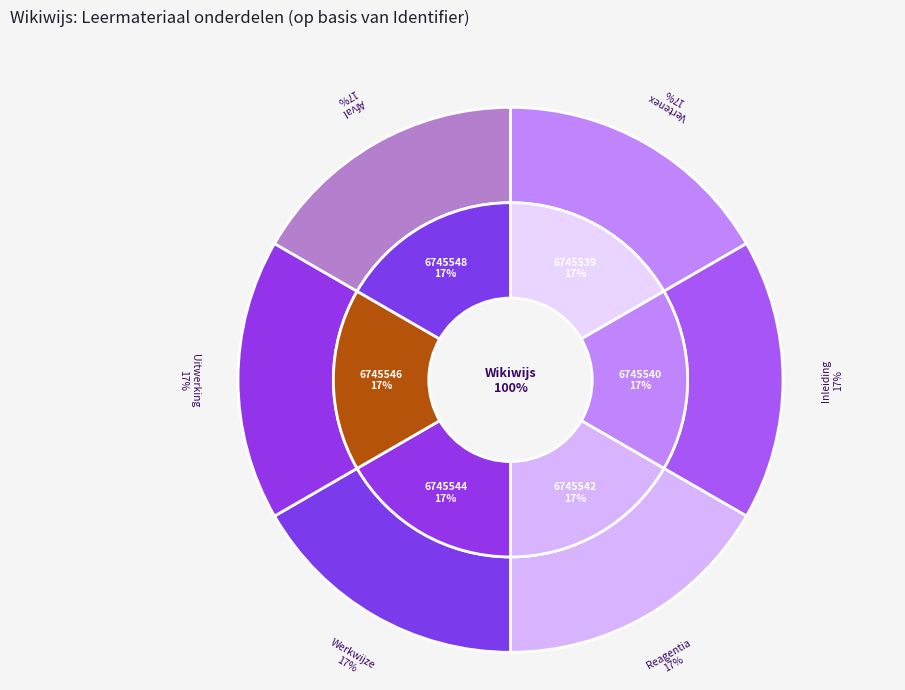

What percentage is the Inleiding slice, to the nearest percent?

17%